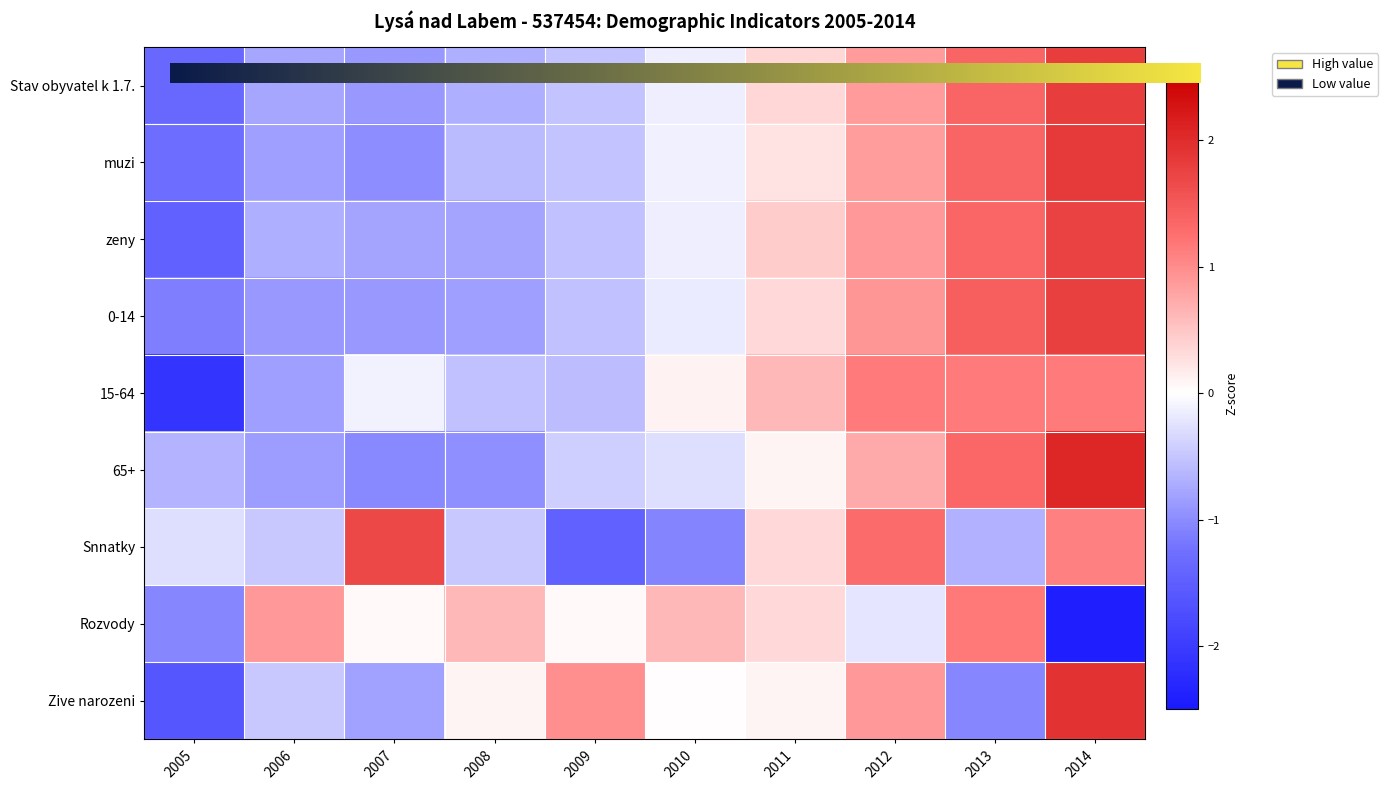

How many data points in 65+ are less than 0?

6